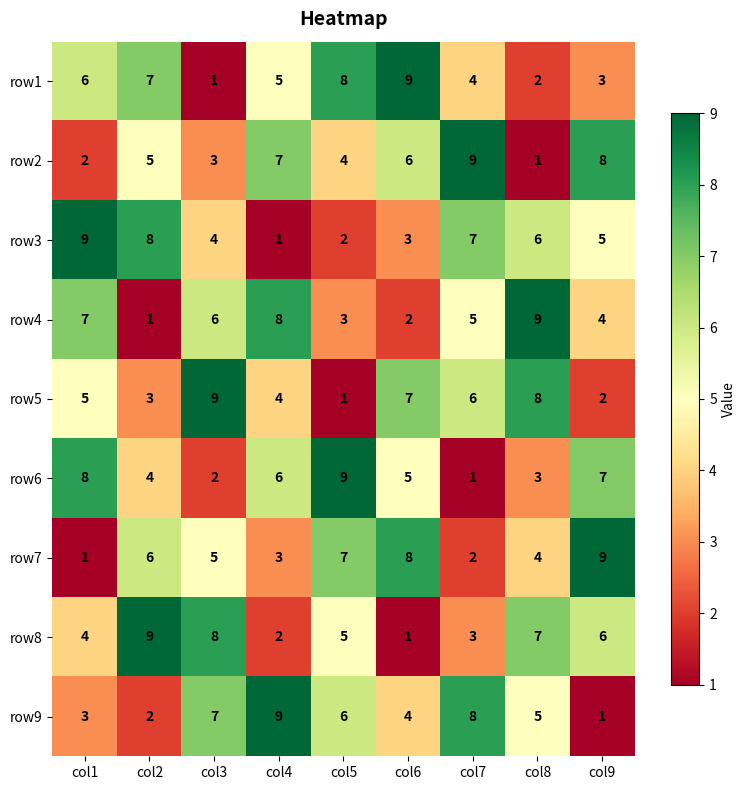

Where does the row8 series first go above 5?

col2